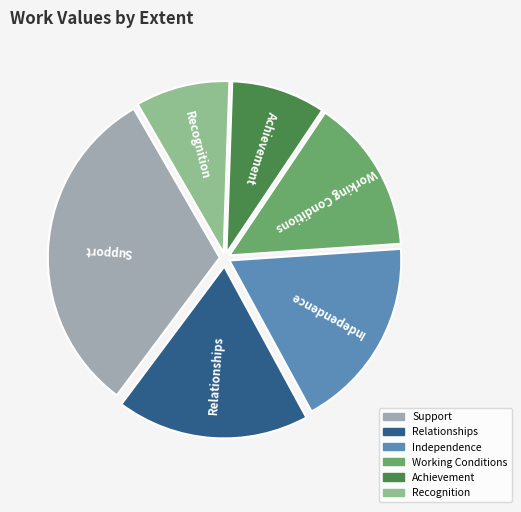

Which has a higher value, Recognition or Independence?

Independence